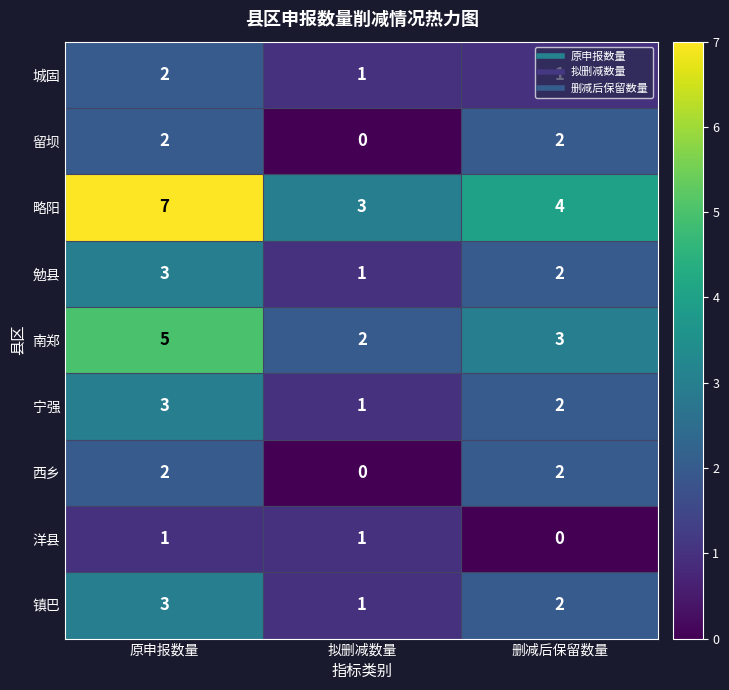

What is the difference between the maximum and minimum values in the 南郑 series?

3